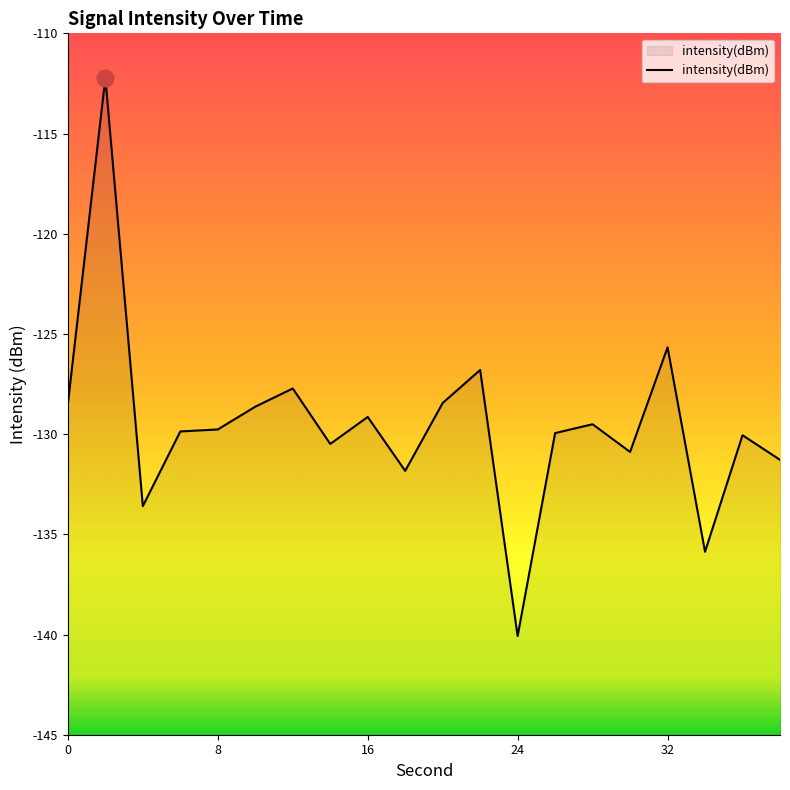

How many data points are less than -129?

13